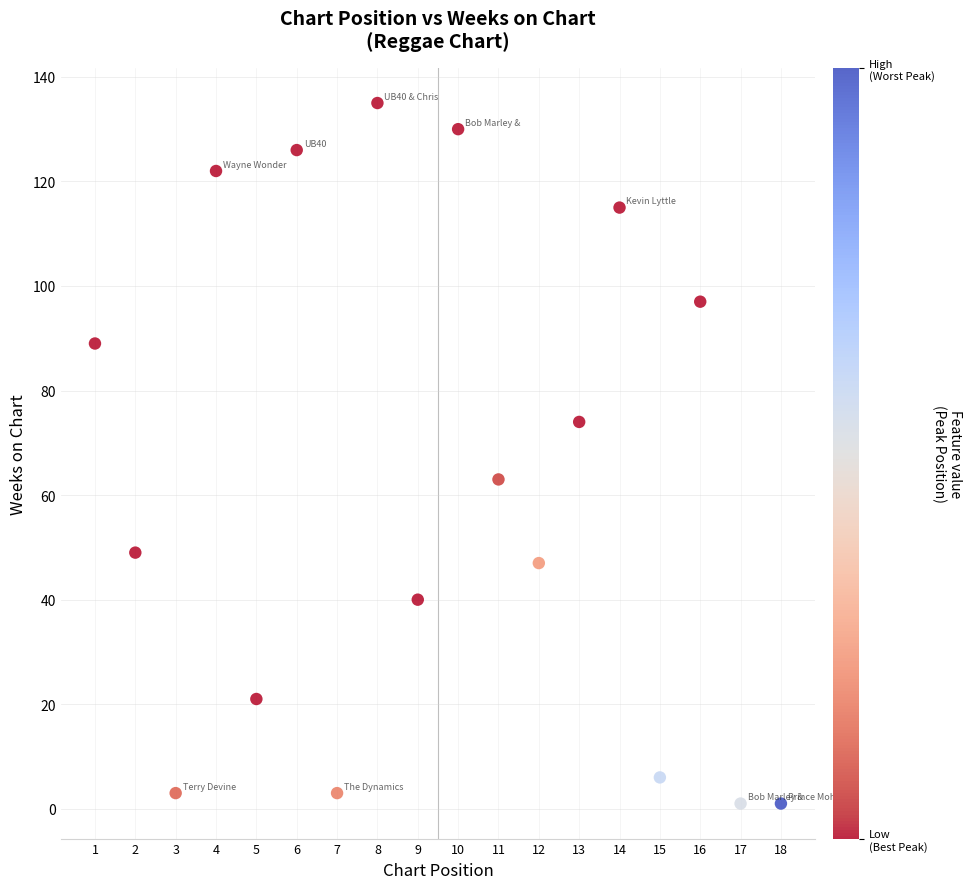

What is the range of Y values (max minus min)?

134